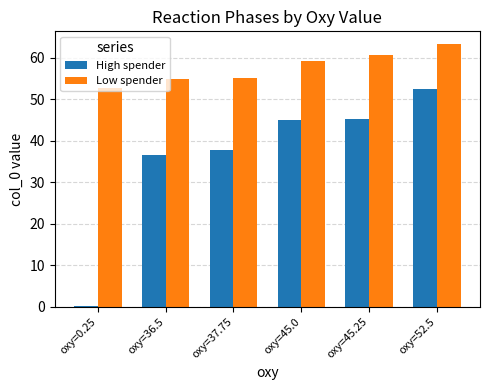

Where is Low spender nearest to the value 58?

oxy=45.0